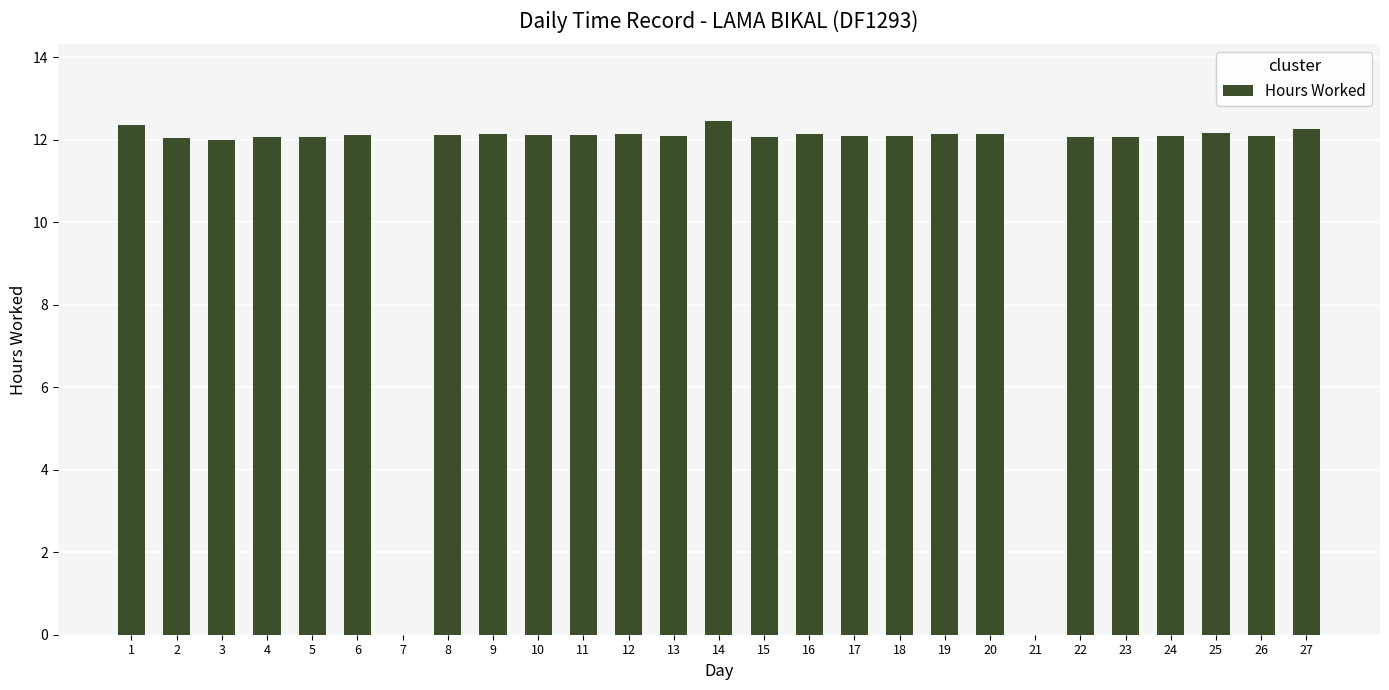

True or false: the data shows 12.1 at 2.

True